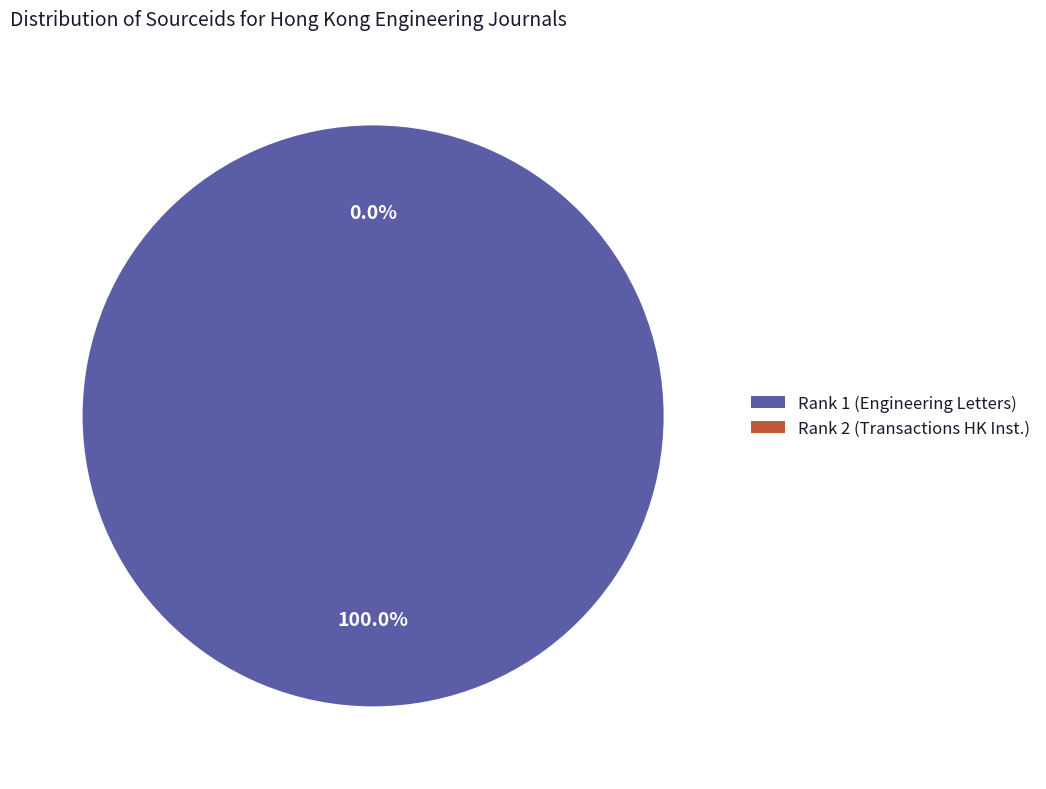

Which slice represents more than half of the pie?

Engineering Letters (Rank 1)